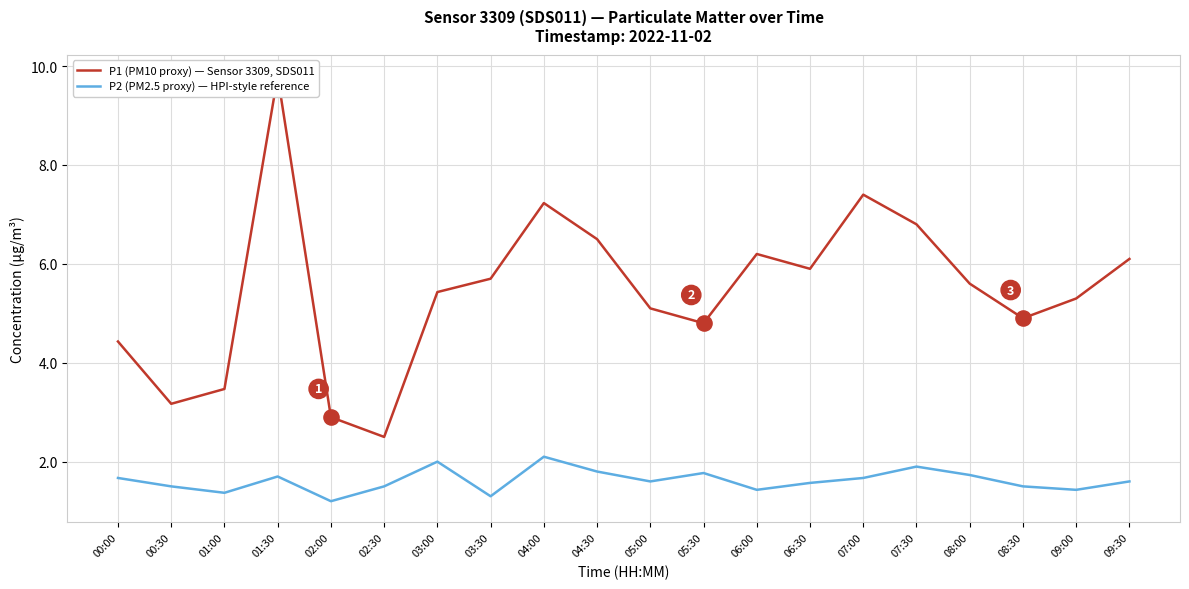

At which category is the sum across all series the highest?

01:30